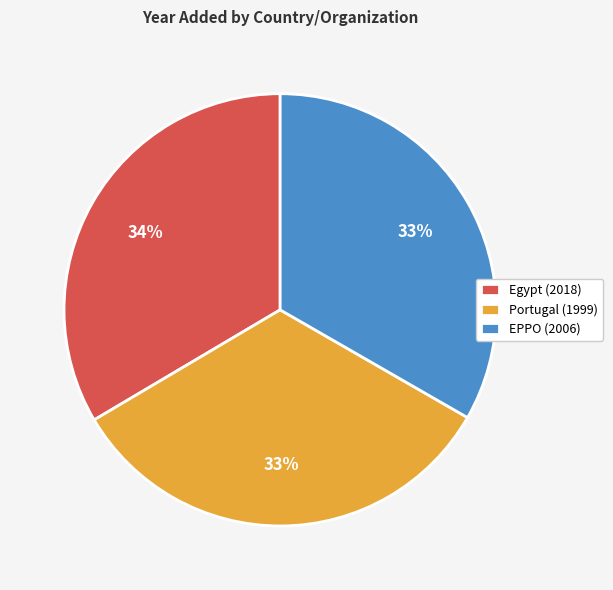

Does any single category account for the majority?

No